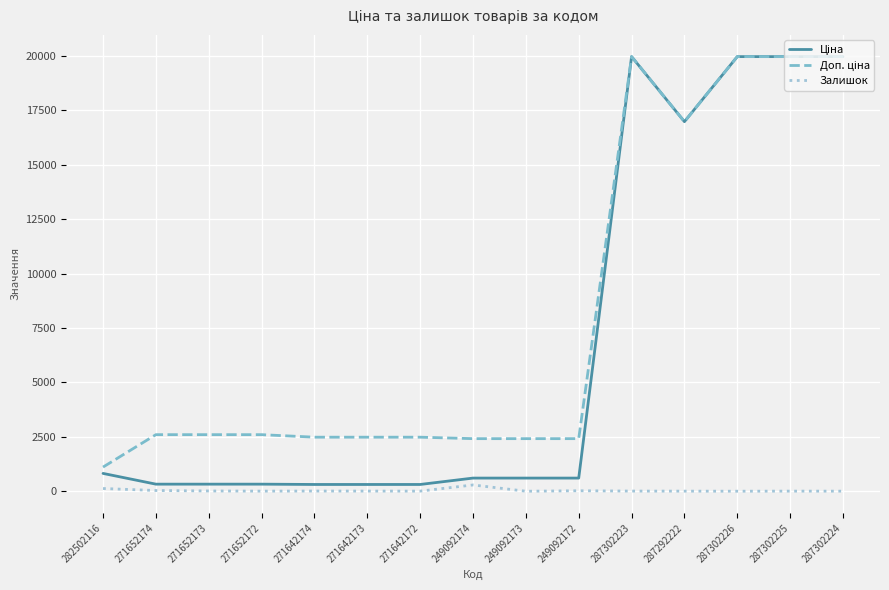

Is it true that Залишок equals 1.0 at 287302226?

True